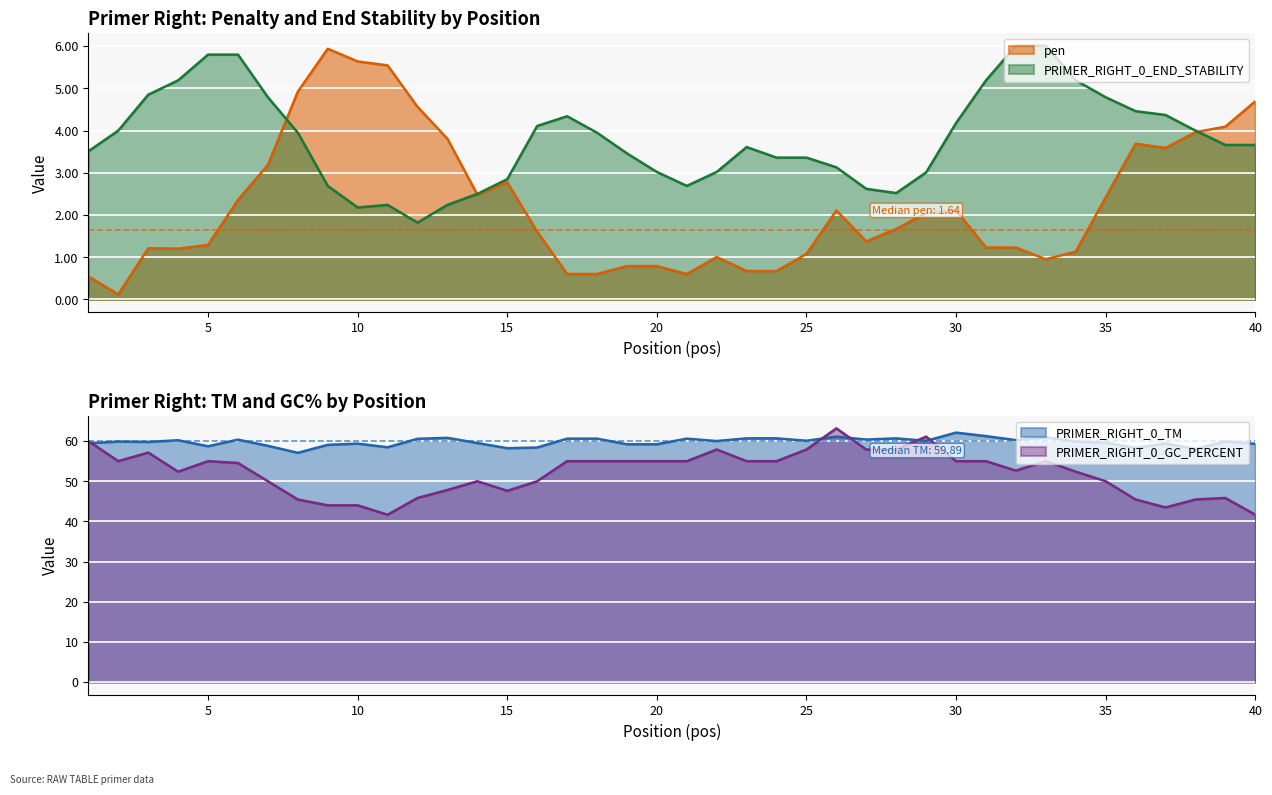

True or false: PRIMER_RIGHT_0_END_STABILITY and PRIMER_RIGHT_0_GC_PERCENT cross at least once.

False